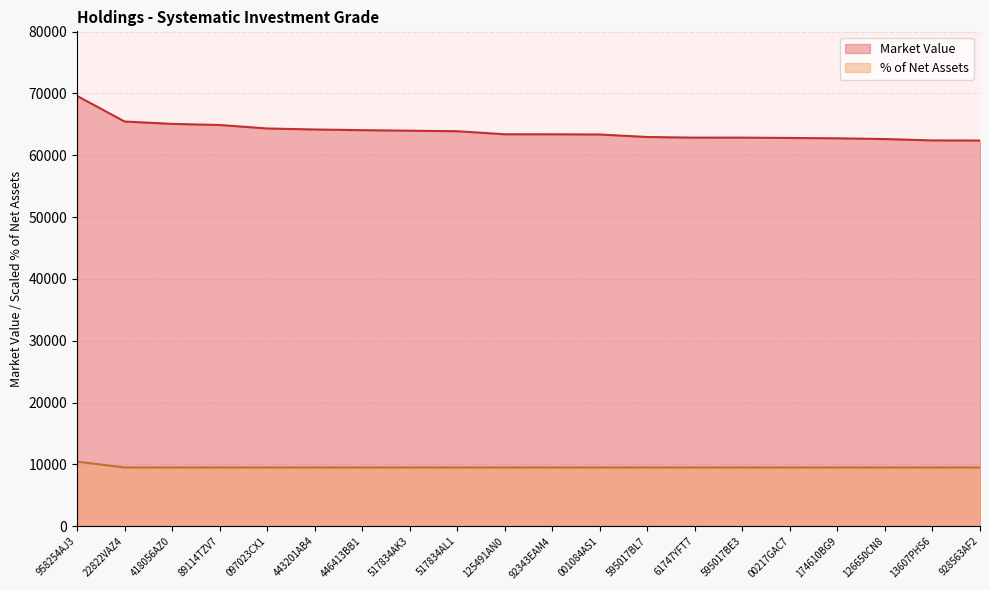

Is the value of Market Value at 928563AF2 greater than the value of % of Net Assets at 595017BL7?

Yes